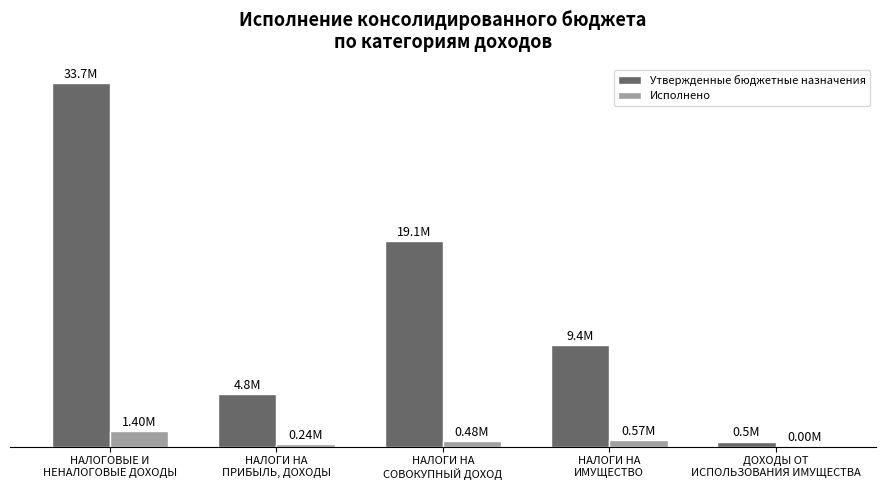

What are all the series names shown in the legend?

Утвержденные бюджетные назначения, Исполнено